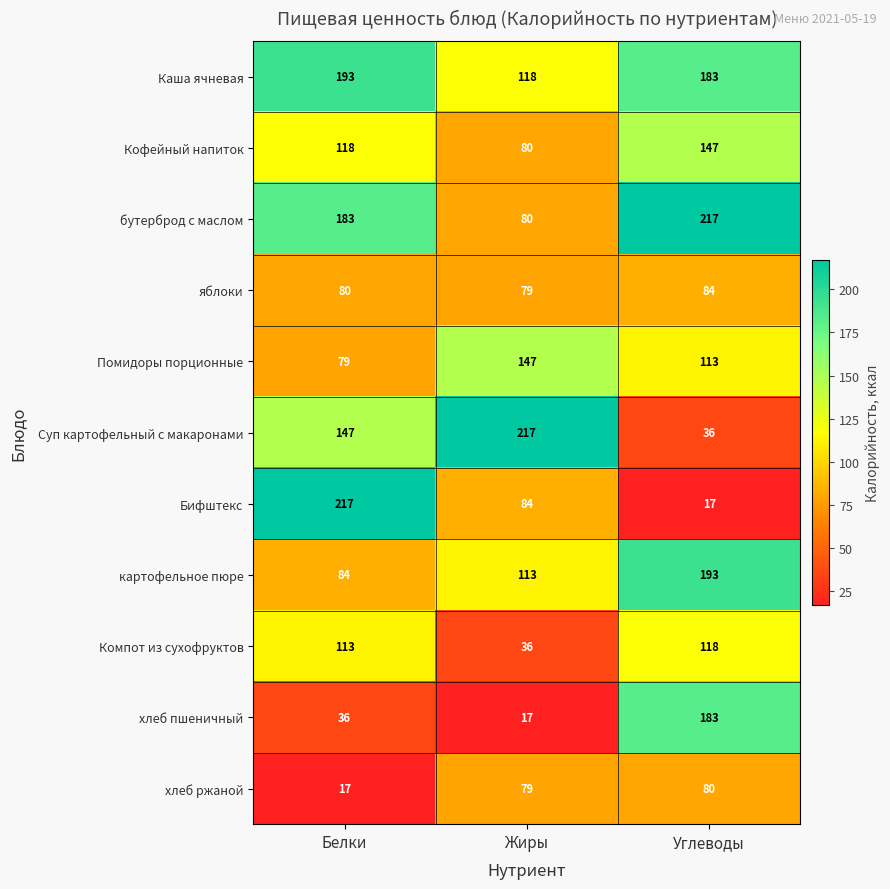

Count the Суп картофельный с макаронами values in the range 36 to 217.

3